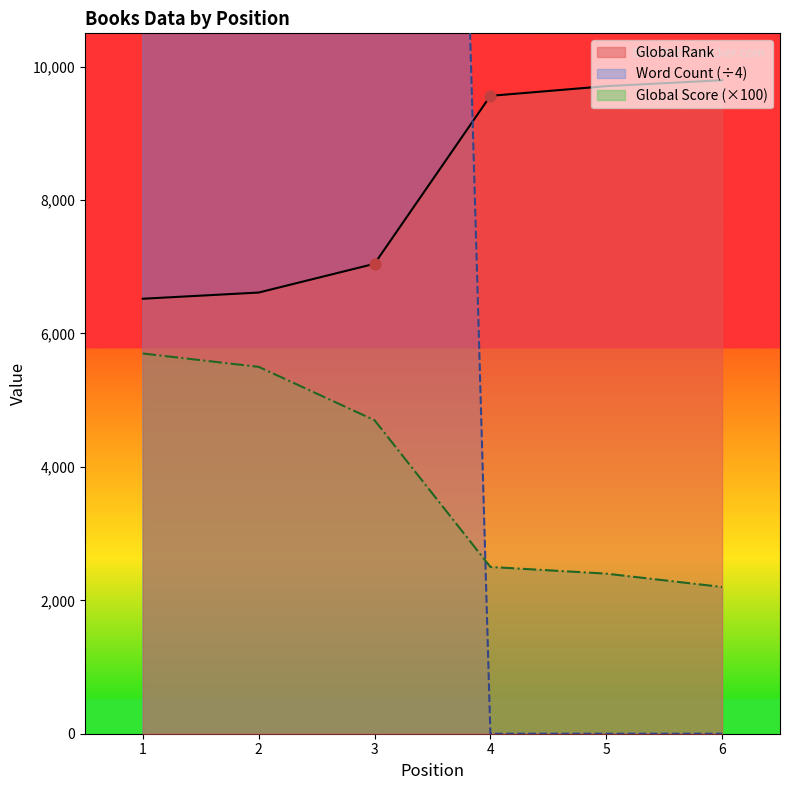

Which series has the widest spread of Y values?

Word Count